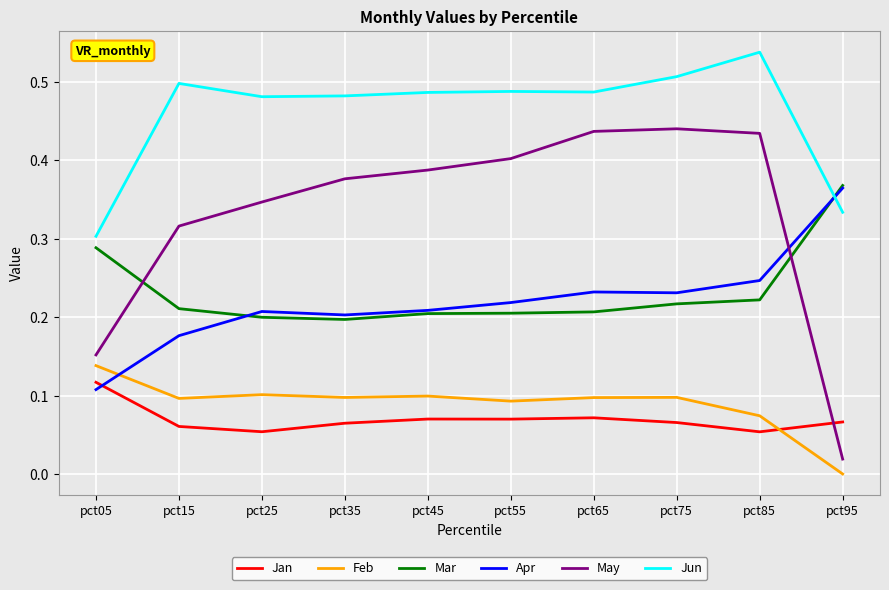

What is the sum of the May values at pct15 and pct75?

0.8